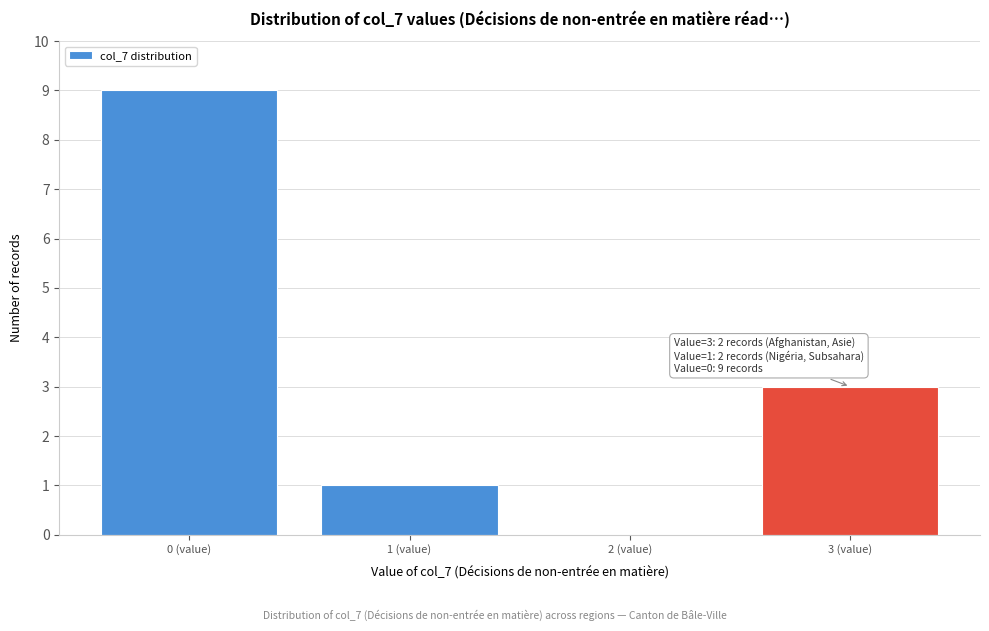

Reading left to right, what are all the values shown in this chart?

0 (value)=9	1 (value)=1	2 (value)=0	3 (value)=3